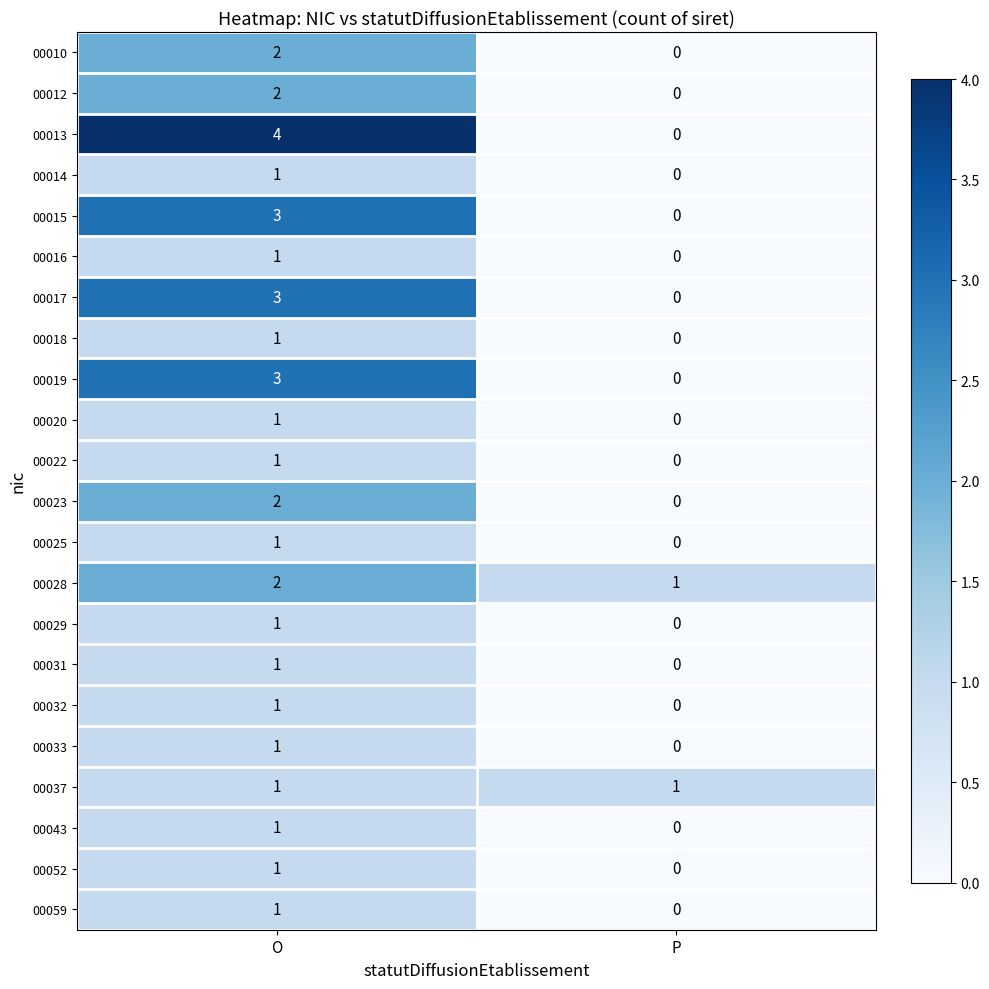

Where is 00028 nearest to the value 1?

P